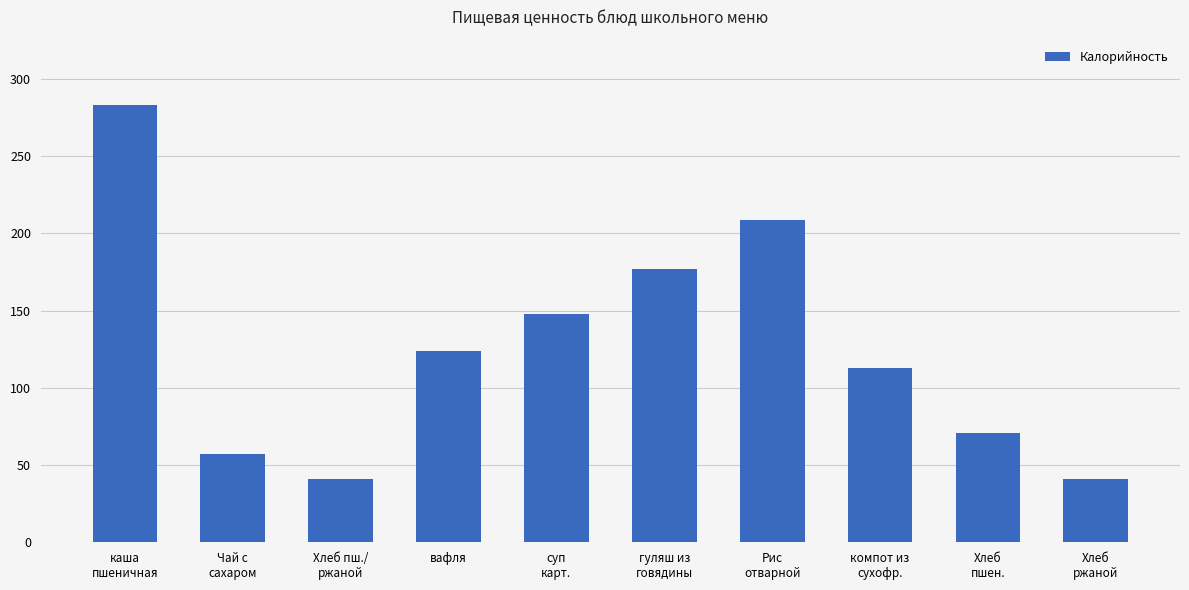

True or false: the data shows 71.0 at Хлеб
пшен..

True